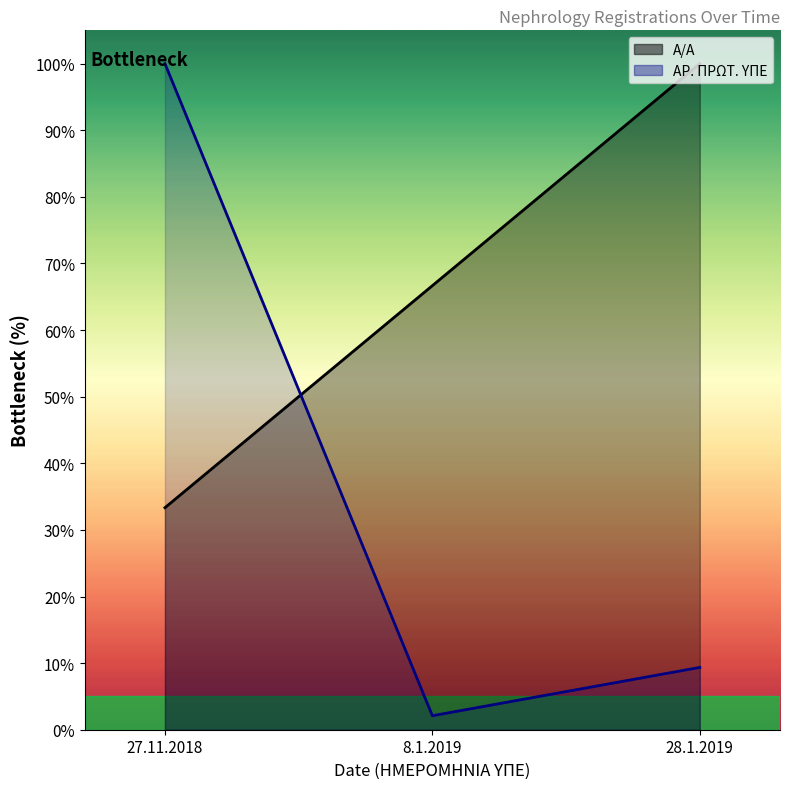

Is the value of AR. PROT. YPE at 28.1.2019 greater than the value of A/A at 28.1.2019?

No